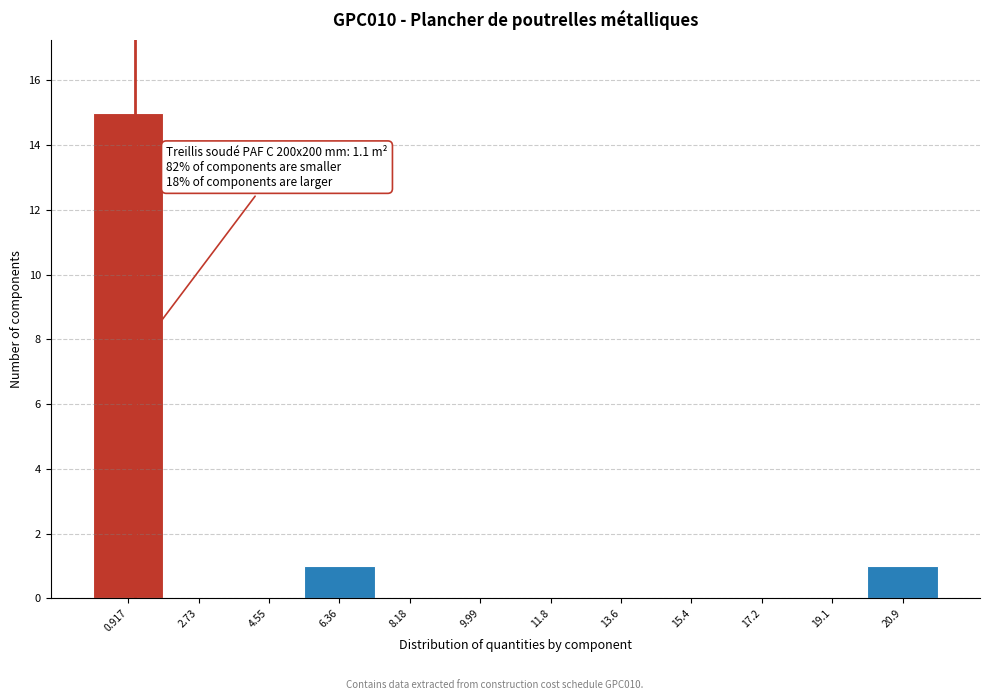

Over which range of the x-axis is the bar tallest?

0.0 to 1.8